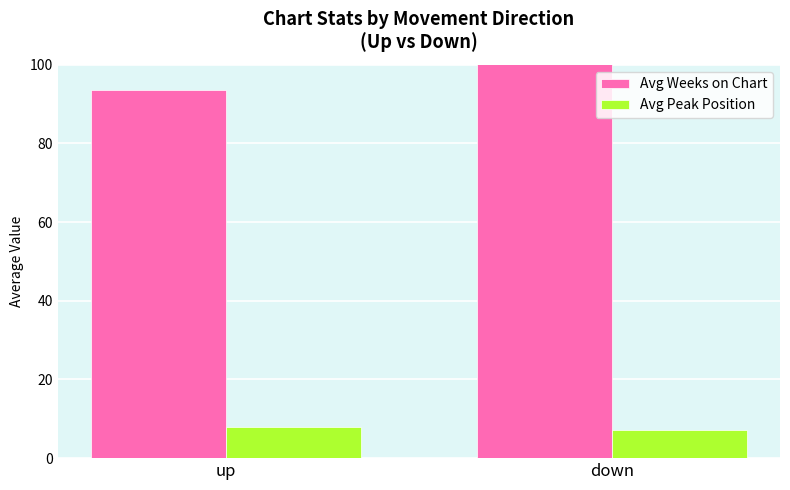

What is the minimum value shown in the chart?

7.2